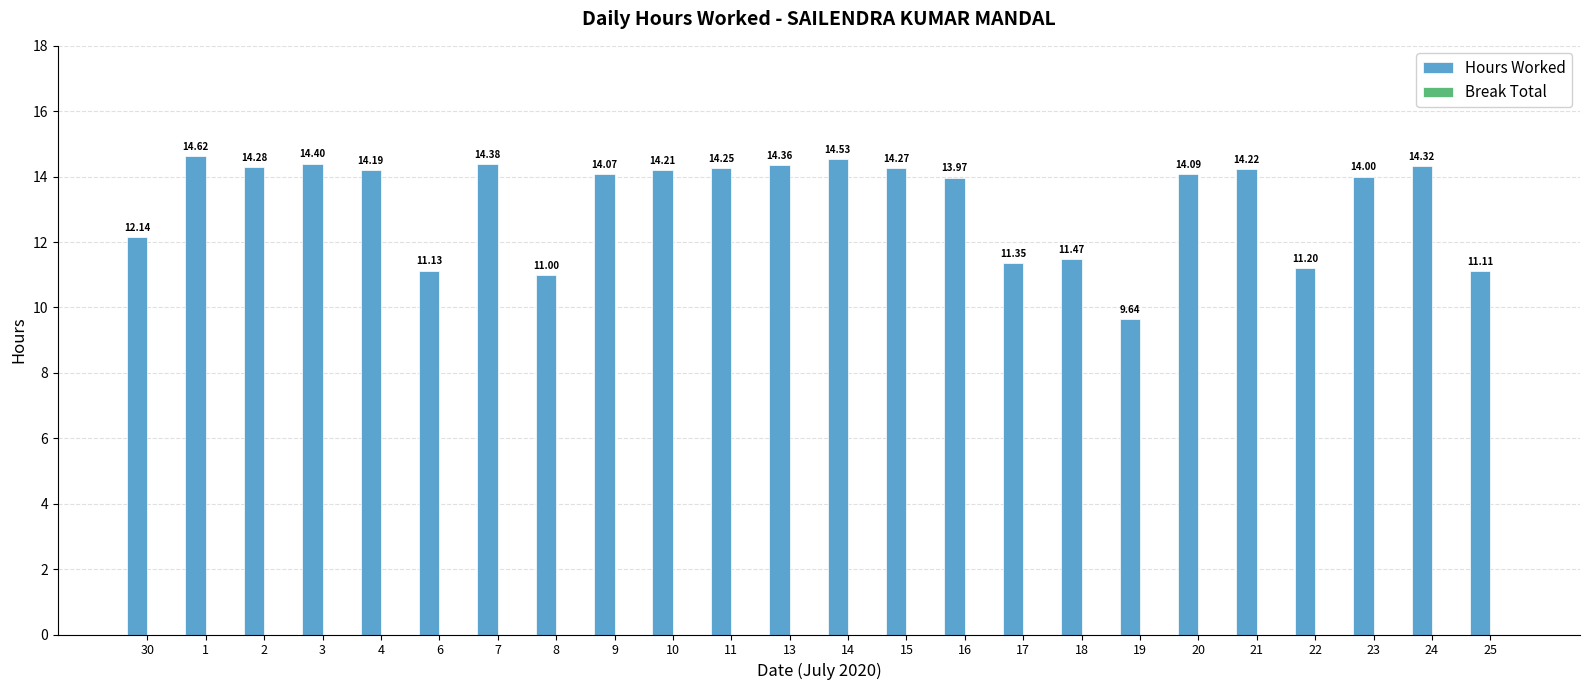

What is the ratio of the value at 18 to the value at 13?

0.8